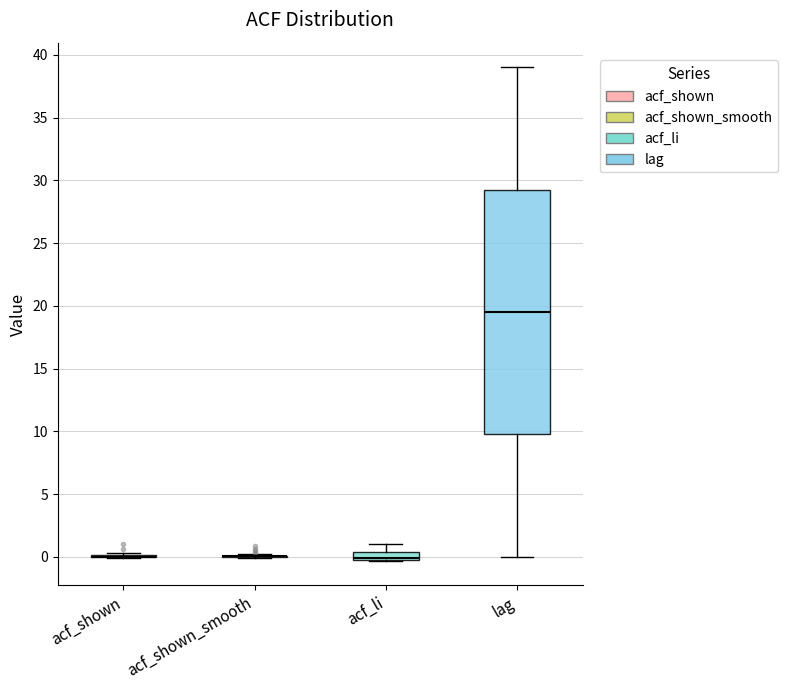

Comparing the boxes themselves (not the whiskers), which one is the tallest?

lag